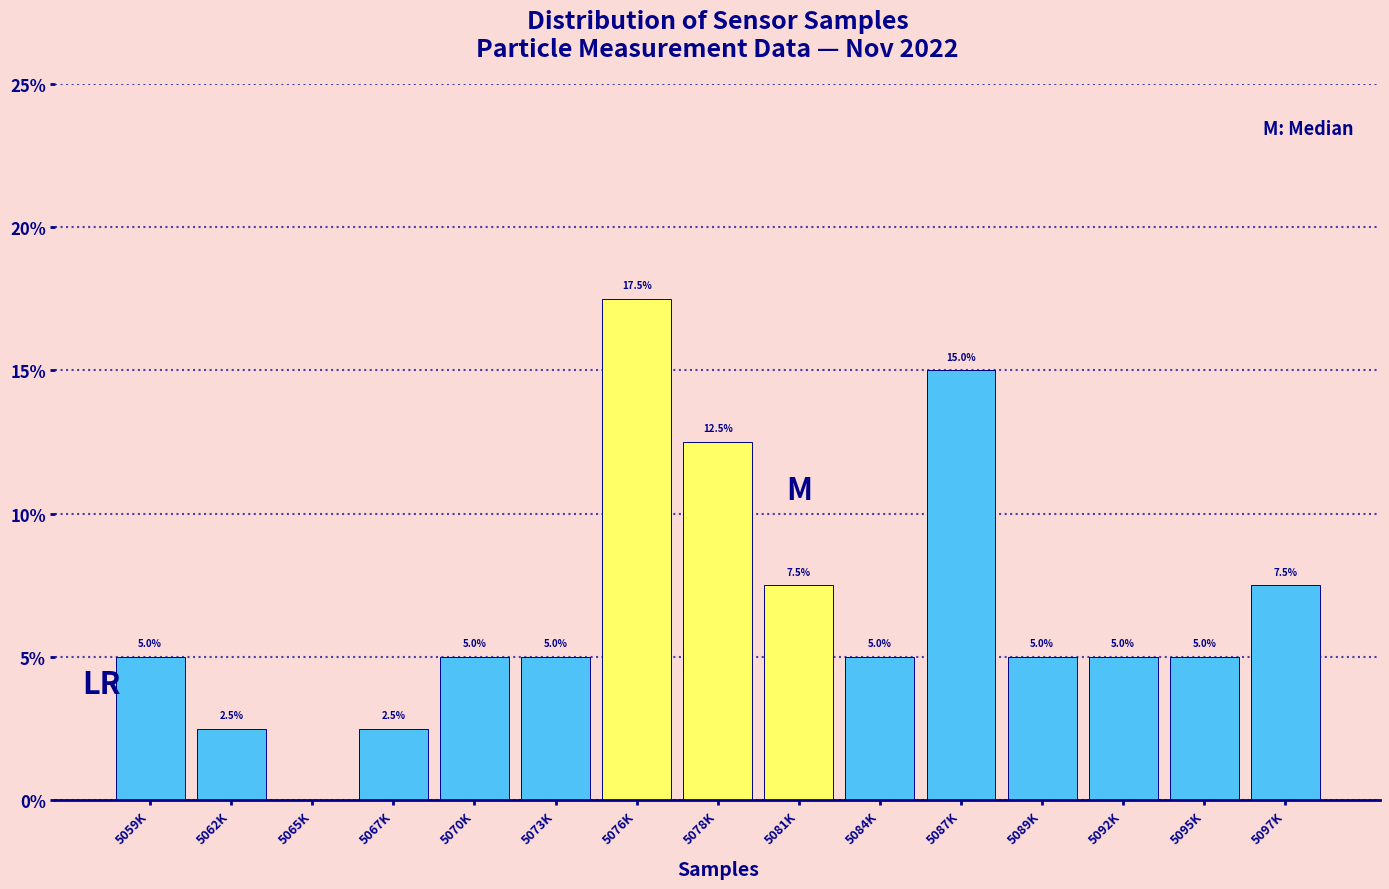

Reading right to left, what are all the values shown in this chart?

5097K=7.5	5095K=5.0	5092K=5.0	5089K=5.0	5087K=15.0	5084K=5.0	5081K=7.5	5078K=12.5	5076K=17.5	5073K=5.0	5070K=5.0	5067K=2.5	5065K=0.0	5062K=2.5	5059K=5.0